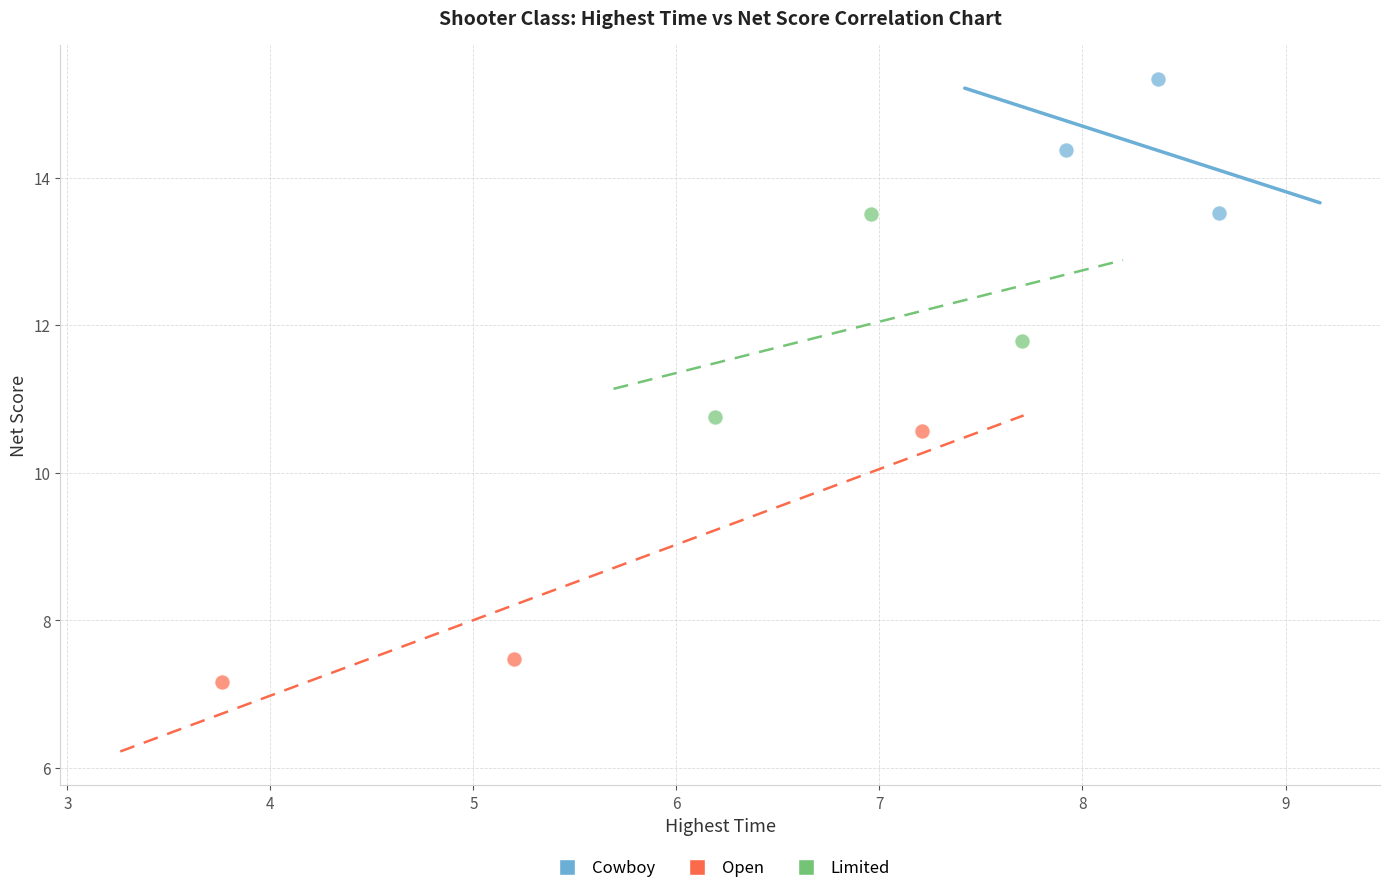

What are all the series names shown in the legend?

Cowboy, Open, Limited